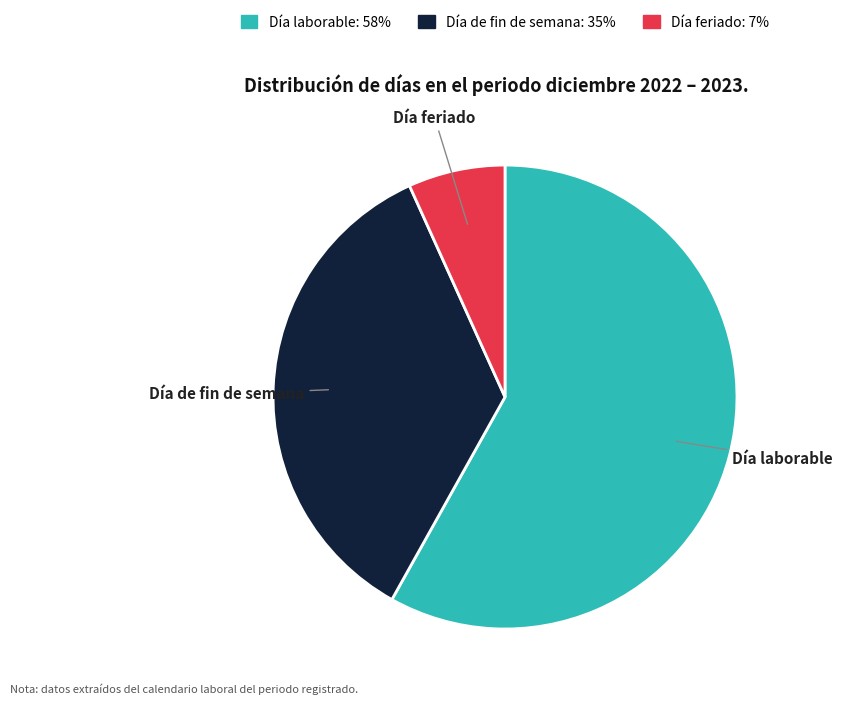

Which slice is the largest?

Día laborable